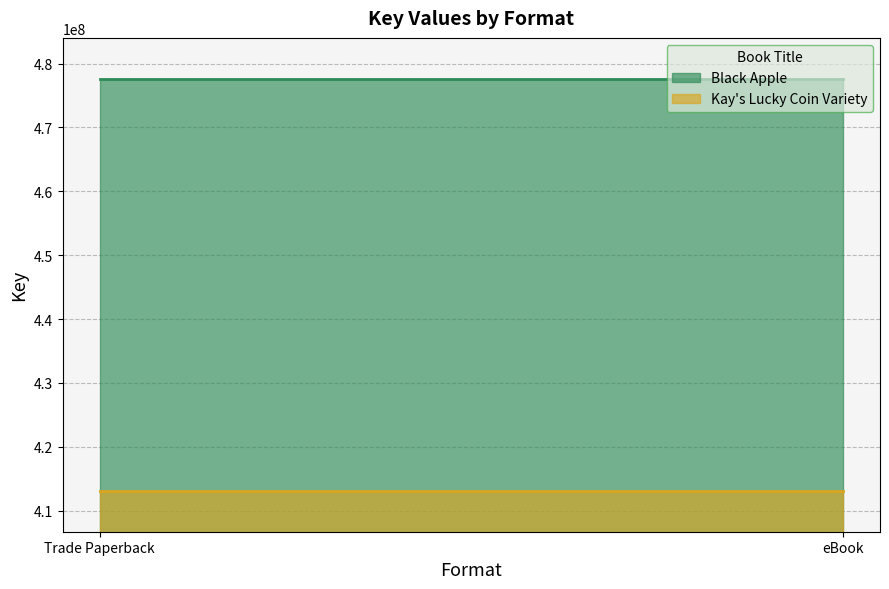

Reading right to left, what are all the values shown in this chart?

Black Apple: 477586394	477586394
Kay's Lucky Coin Variety: 413132646	413132646